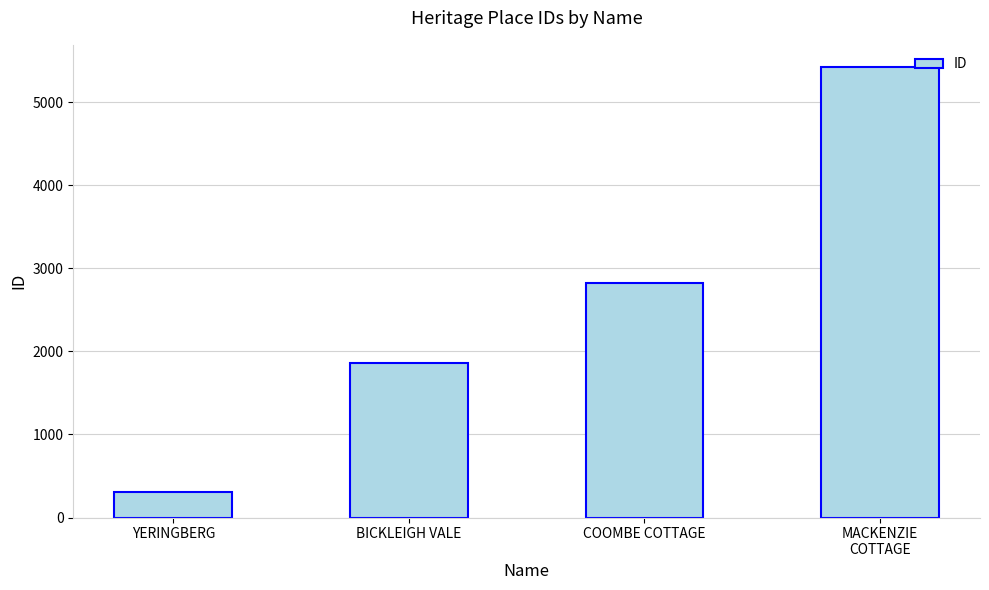

What is the change in value from YERINGBERG to COOMBE COTTAGE?

+2516